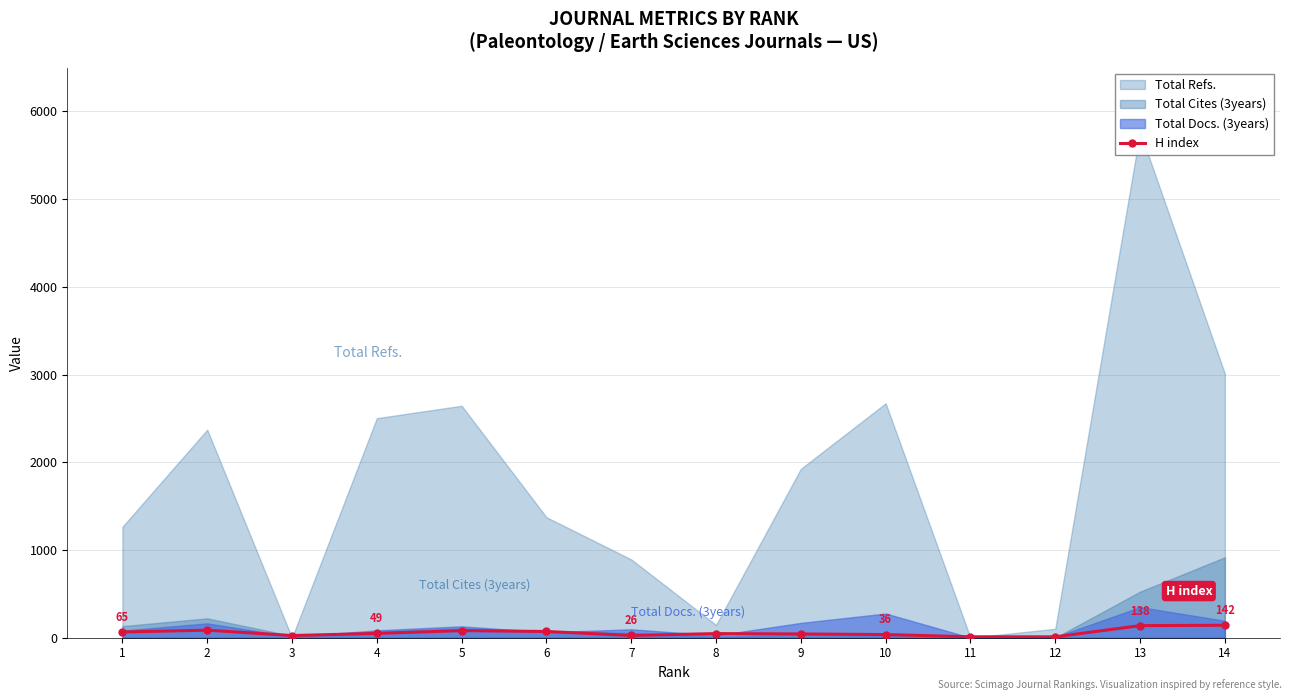

What is the highest value of the H index series?

142